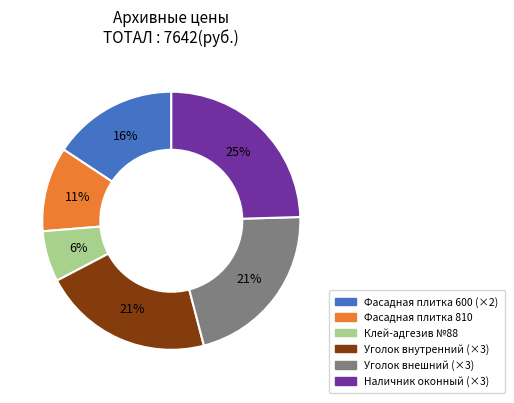

To the nearest percent, what is the average slice percentage?

17%